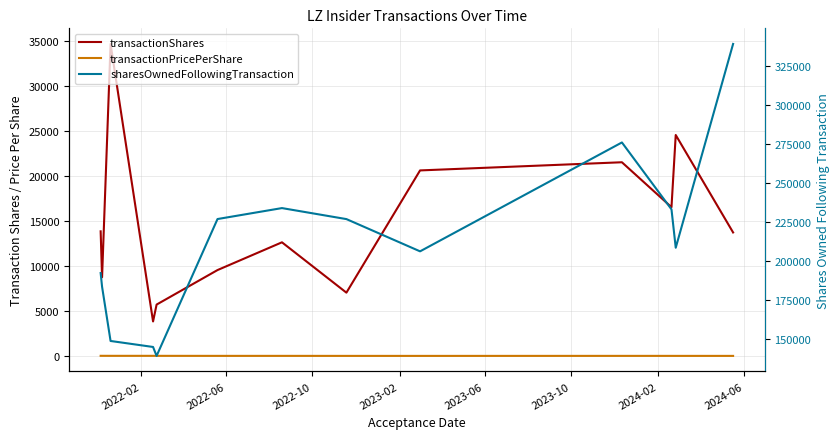

What are all the series names shown in the legend?

transactionShares, transactionPricePerShare, sharesOwnedFollowingTransaction